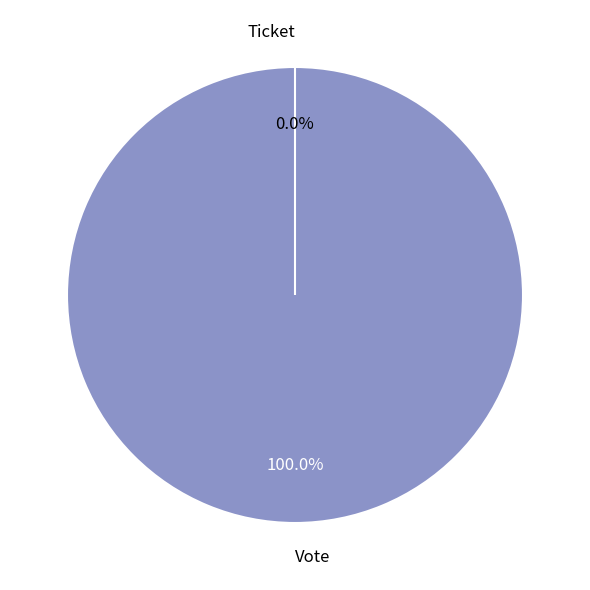

Is it true that Ticket is 0% of the pie?

True